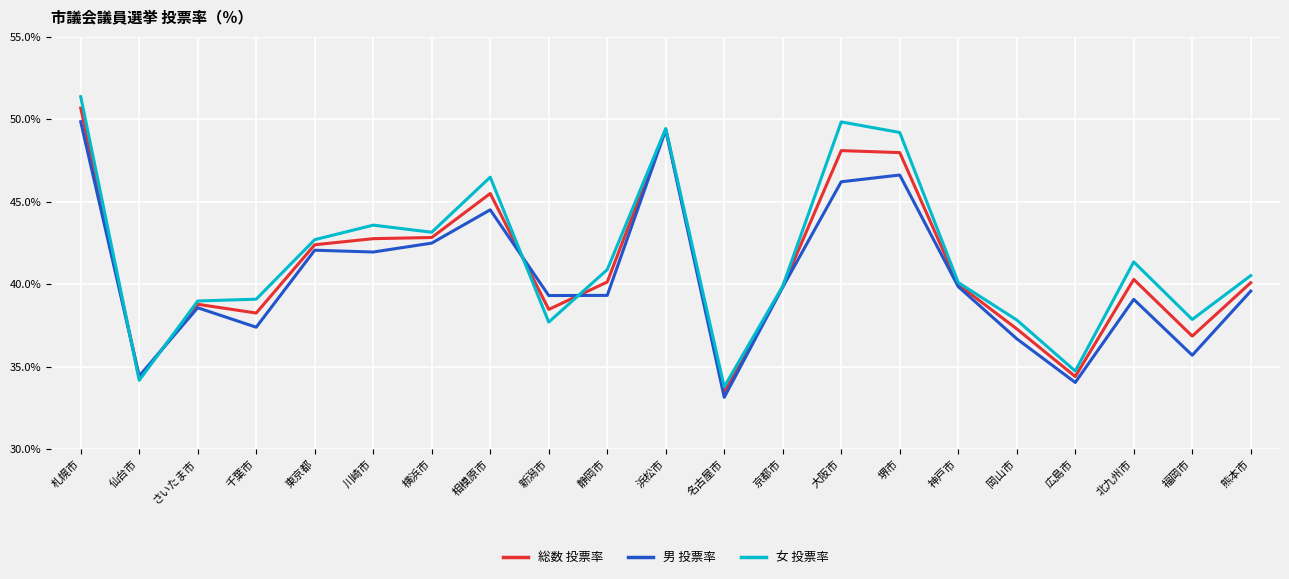

What is the total value across all series at 仙台市?

102.9